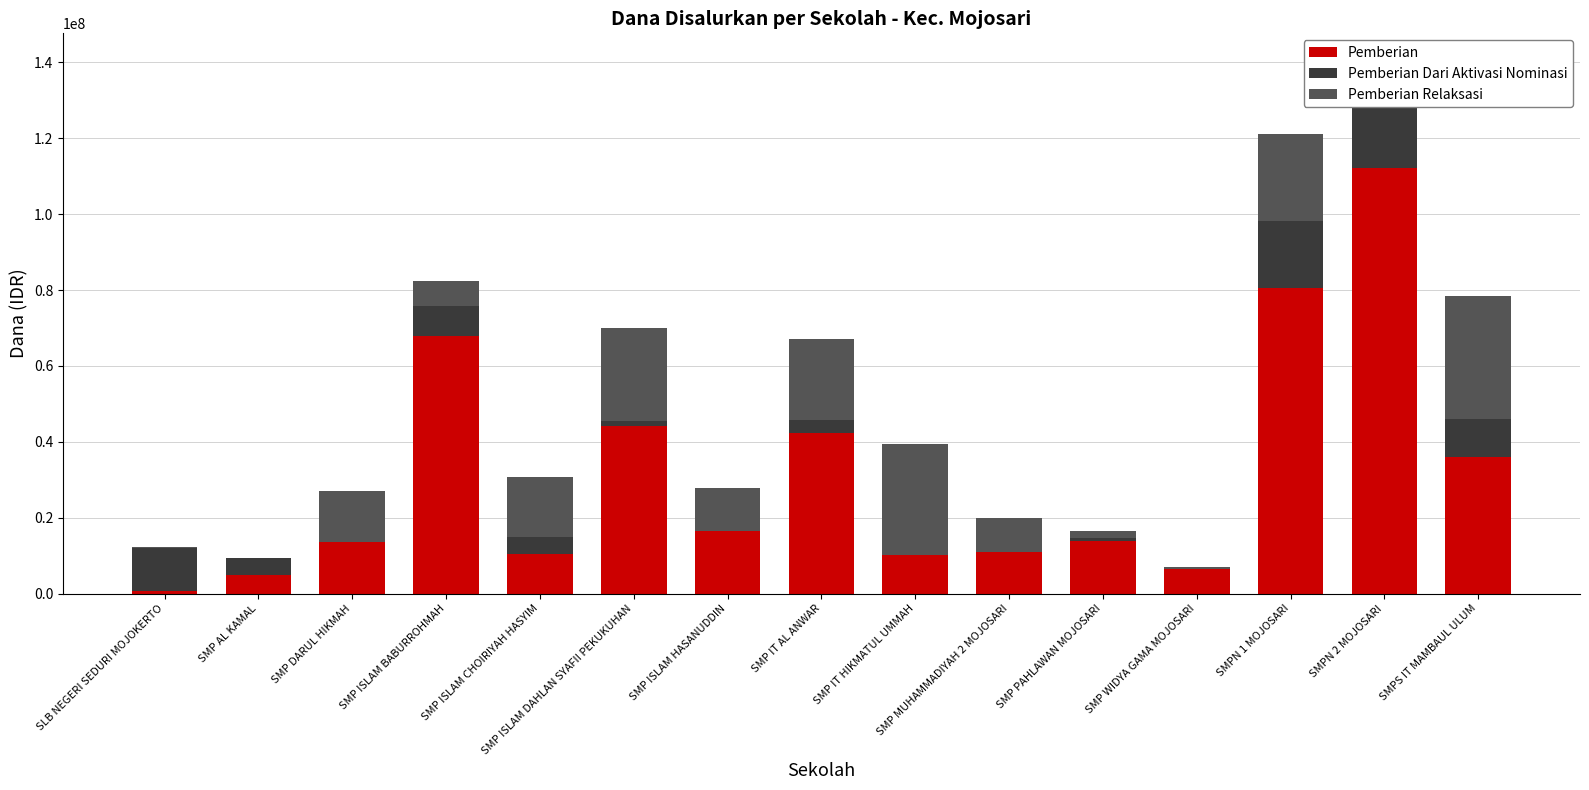

Is it true that Pemberian Dari Aktivasi Nominasi equals 12765666 at SMP WIDYA GAMA MOJOSARI?

False